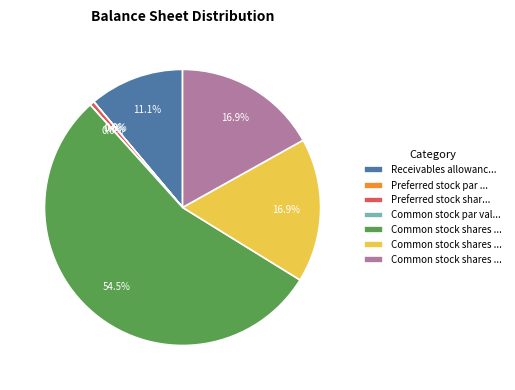

Does any single category account for the majority?

Yes